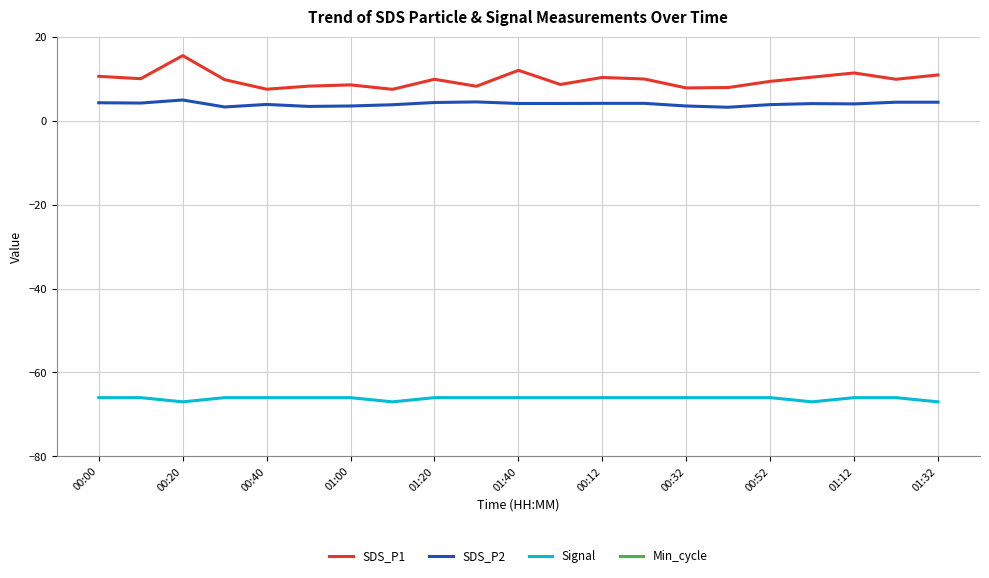

True or false: Signal has more than 1 interior local peaks.

False